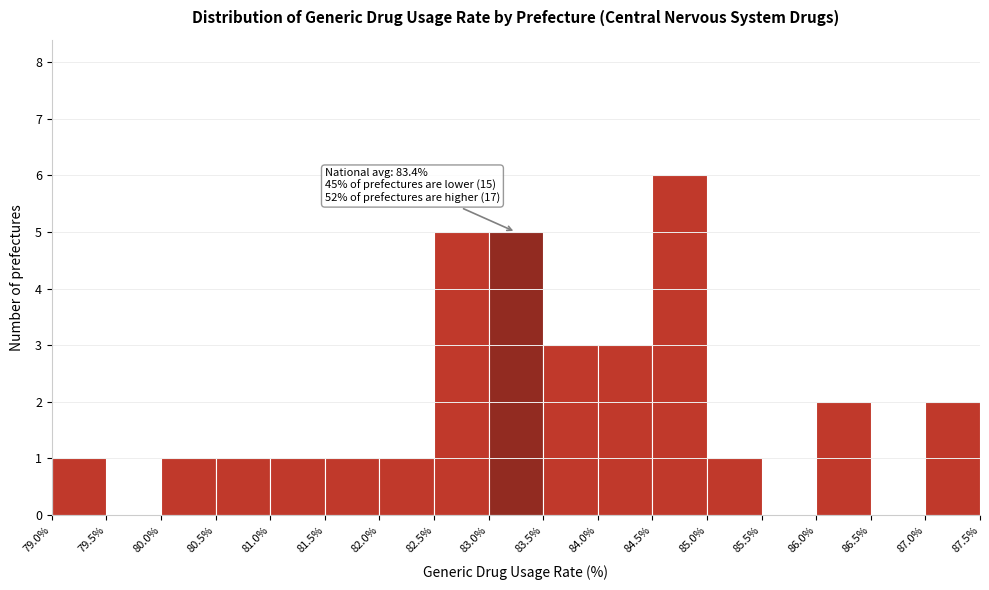

Over which range of the x-axis is the bar tallest?

84.5% to 85.0%